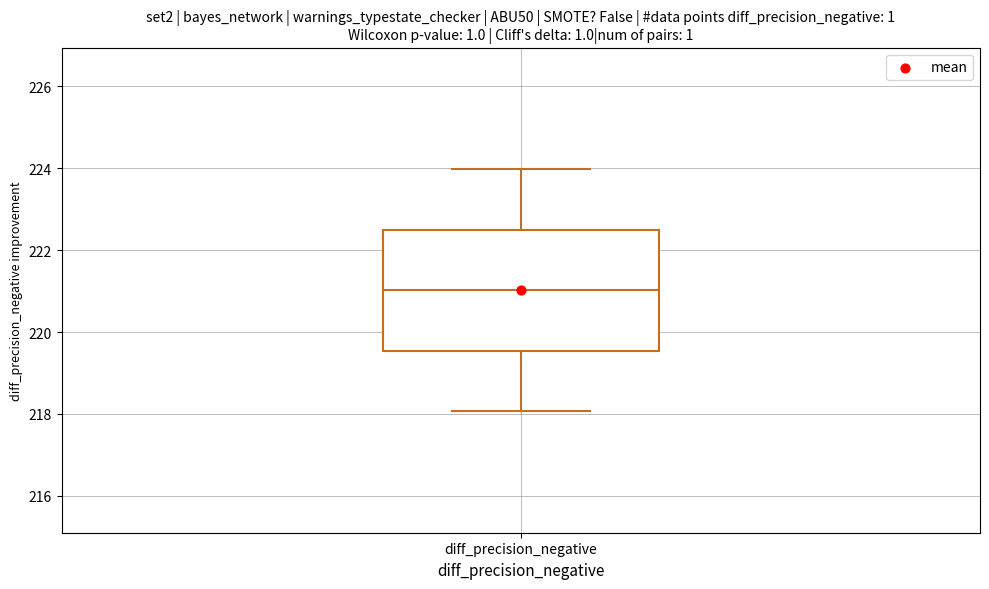

Where does the upper whisker of the box for diff_precision_negative end on the y-axis? The values are not printed on the chart, so give them approximately, as read against the axis.

224.0